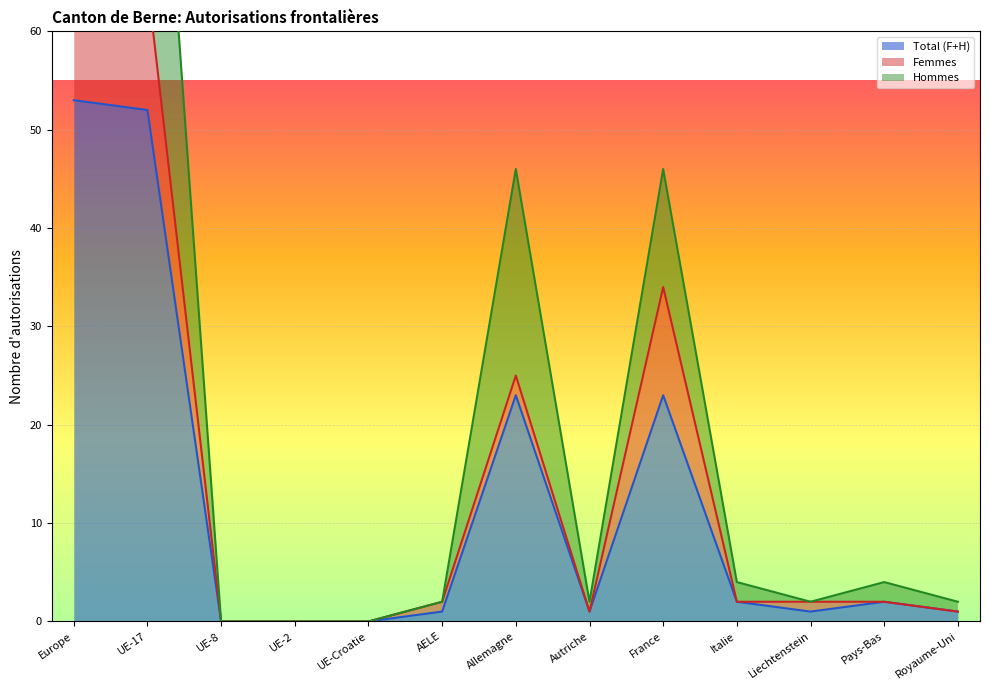

True or false: Total (F+H) has a value of 53 at Europe.

True